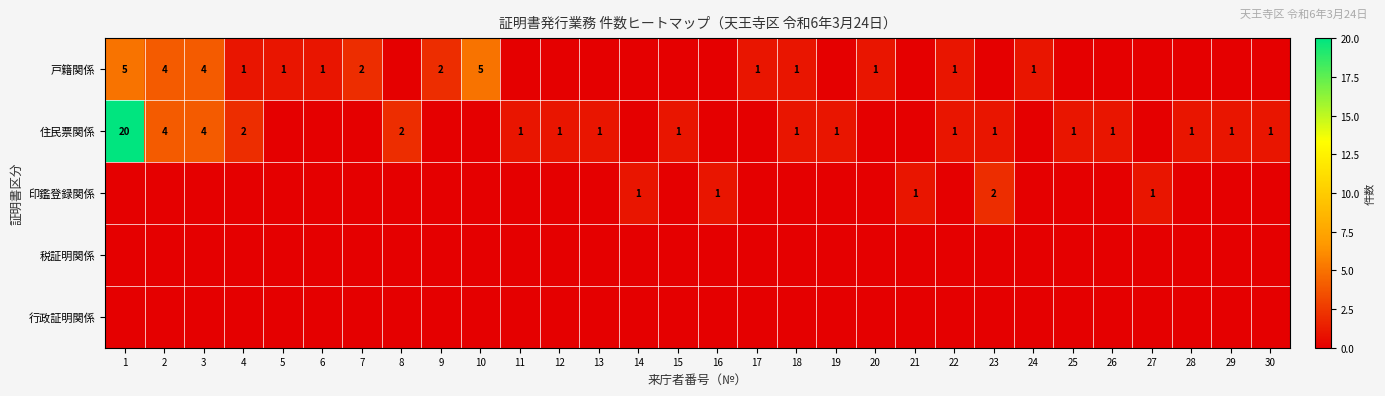

Which series has the largest total across all categories?

住民票関係